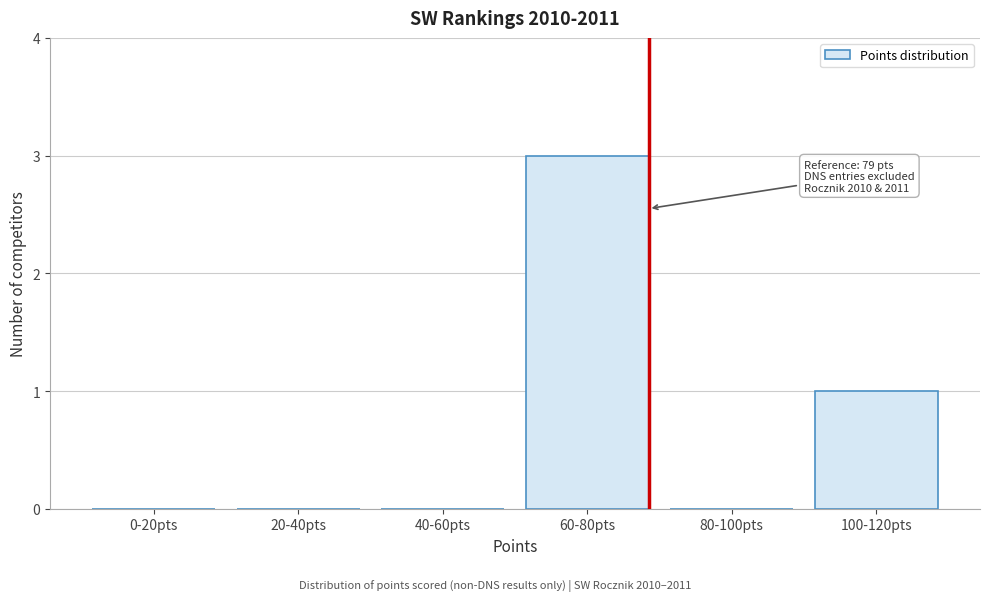

Reading left to right, transcribe all the data shown in this chart.

0-20pts=0	20-40pts=0	40-60pts=0	60-80pts=3	80-100pts=0	100-120pts=1